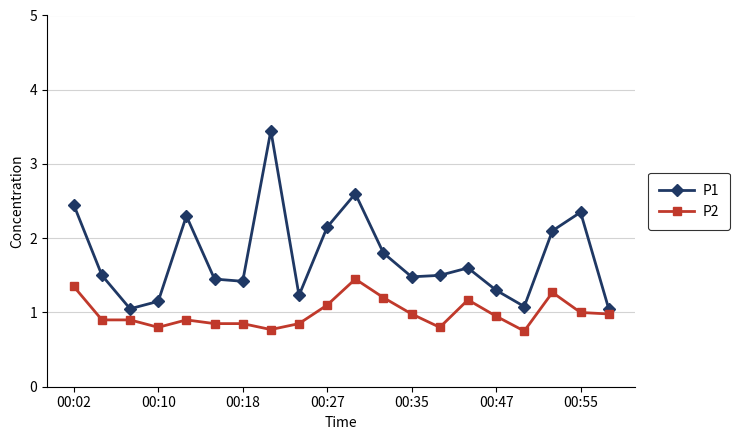

True or false: P1 has more than 1 points higher than both neighbors.

True